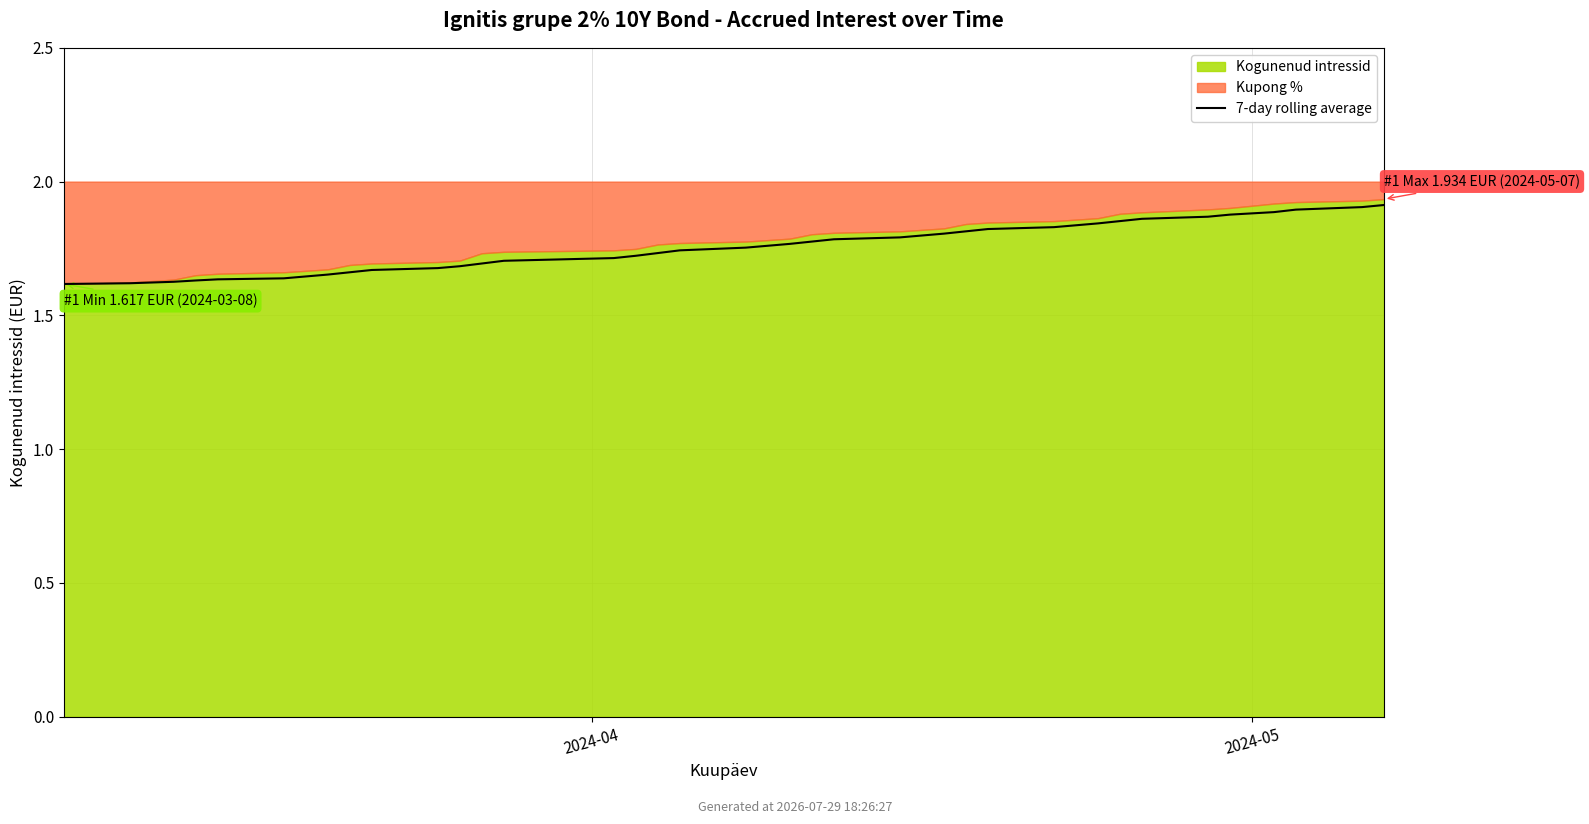

Between 28 and 3, which is larger?

28